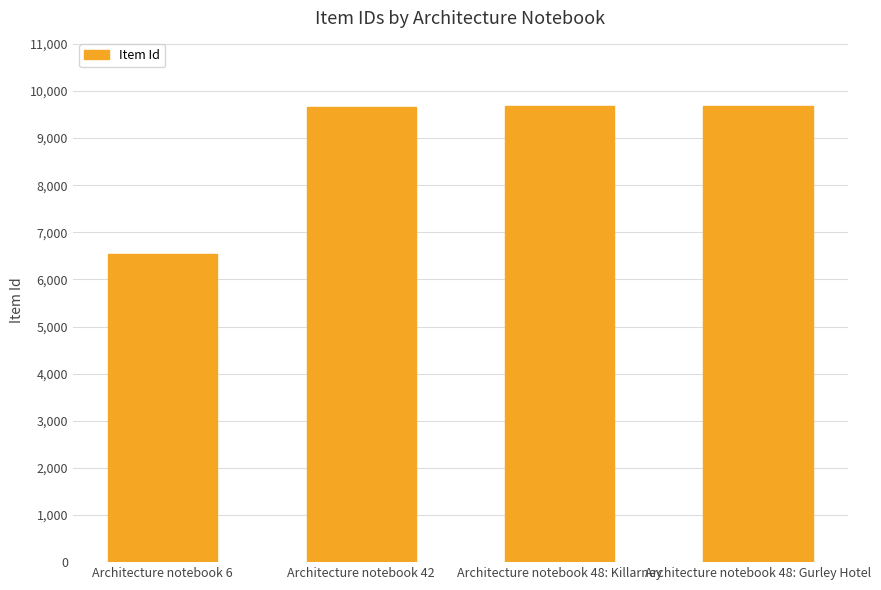

Does the chart contain any negative values?

No